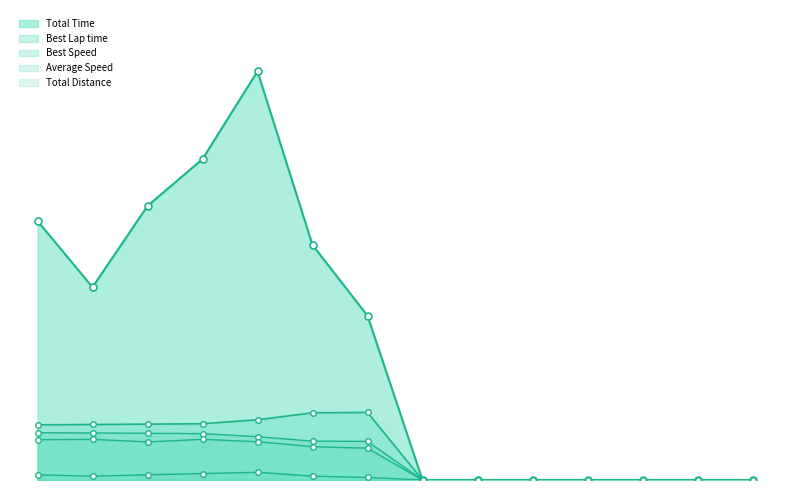

How many positive values does the Best Lap time series have?

7